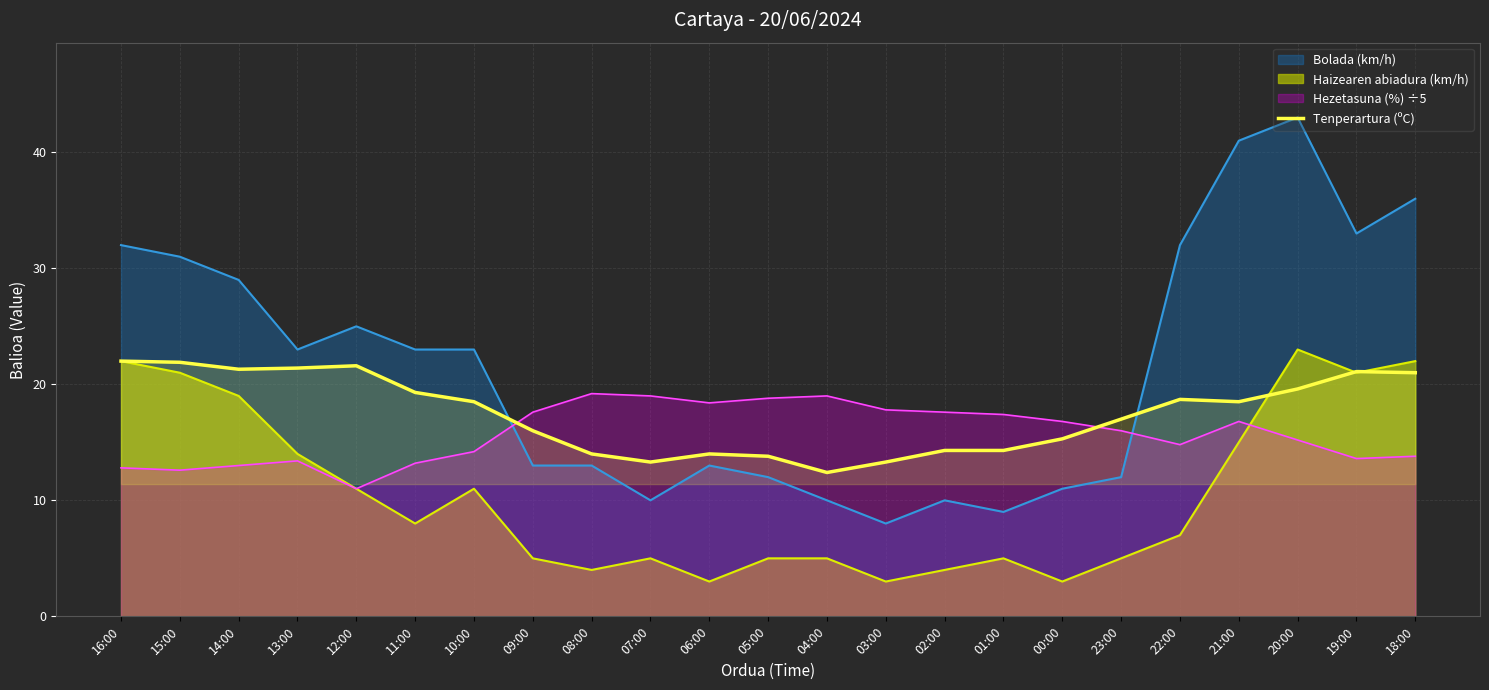

What is the sum of the values at 08:00 and 02:00?

28.3